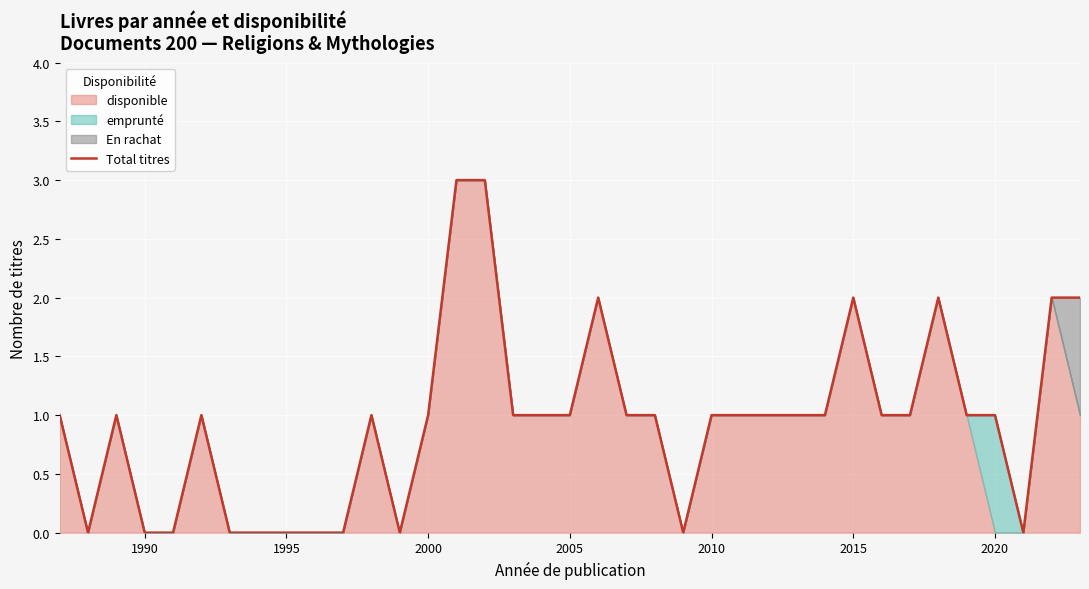

What is the highest value of the Total titres series?

3